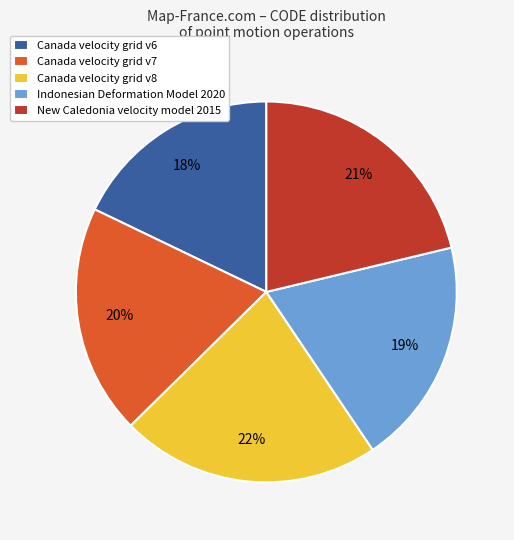

Which has a higher value, Canada velocity grid v8 or Canada velocity grid v7?

Canada velocity grid v8